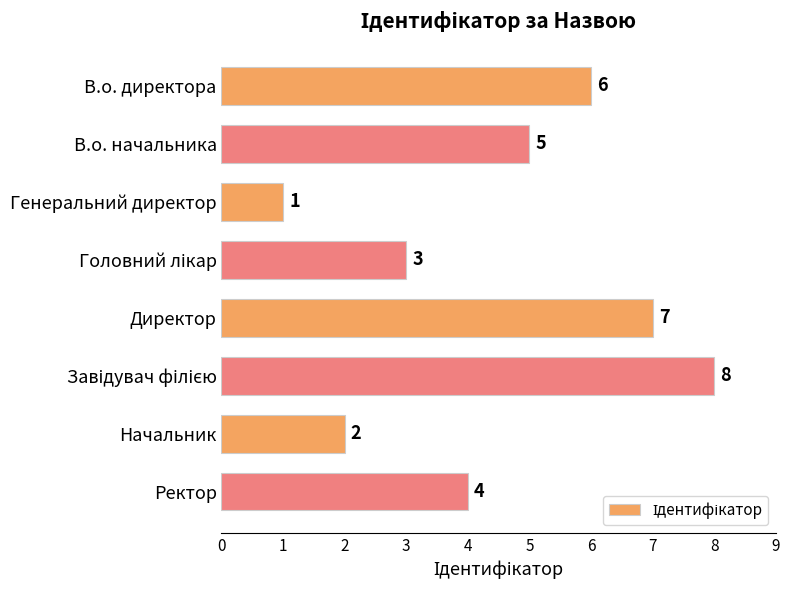

What is the value of the 5th bar from the top?

7